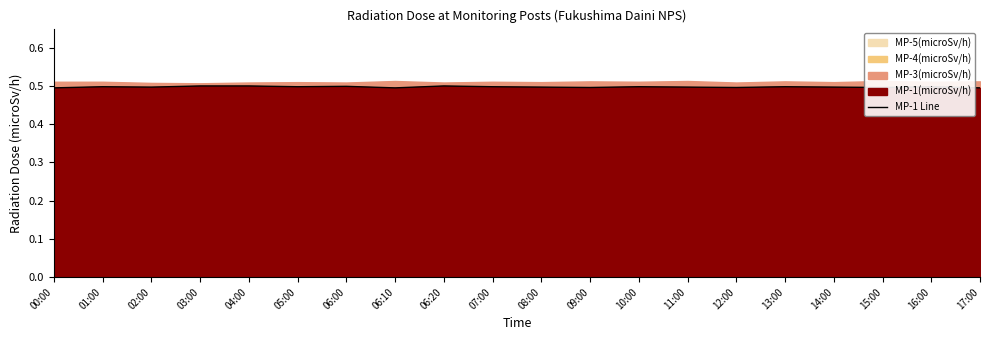

Which has a higher value, 06:20 or 07:00?

06:20